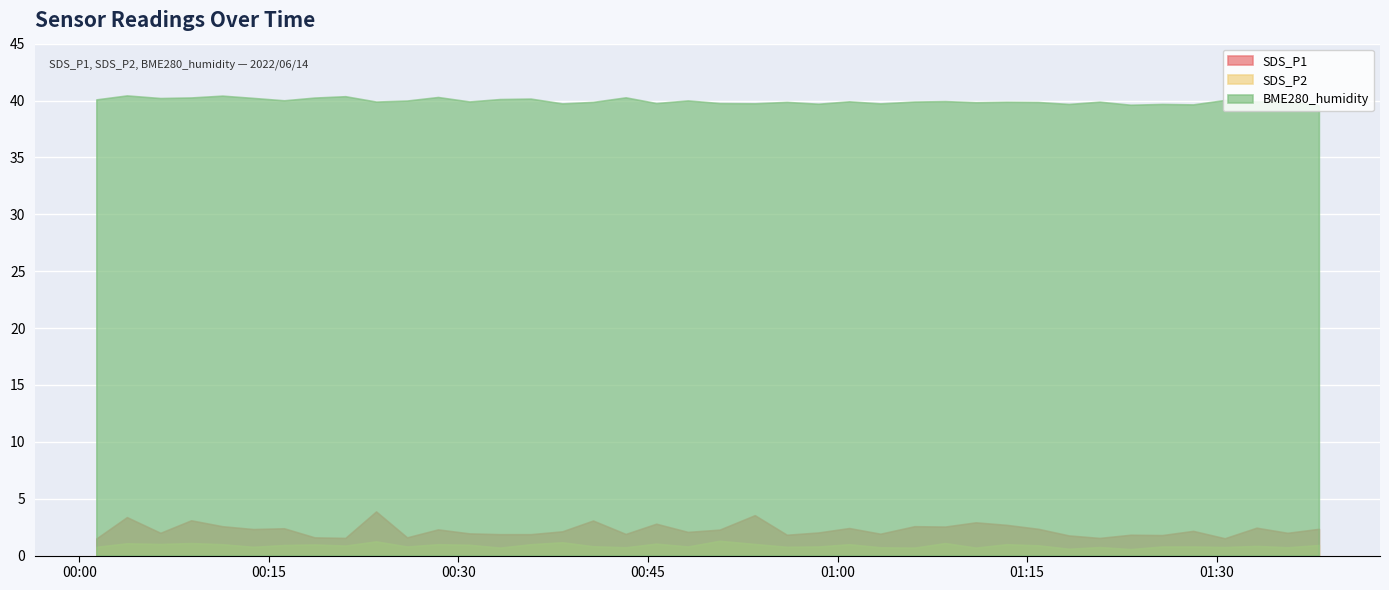

What is the sum of all SDS_P2 values?

35.6